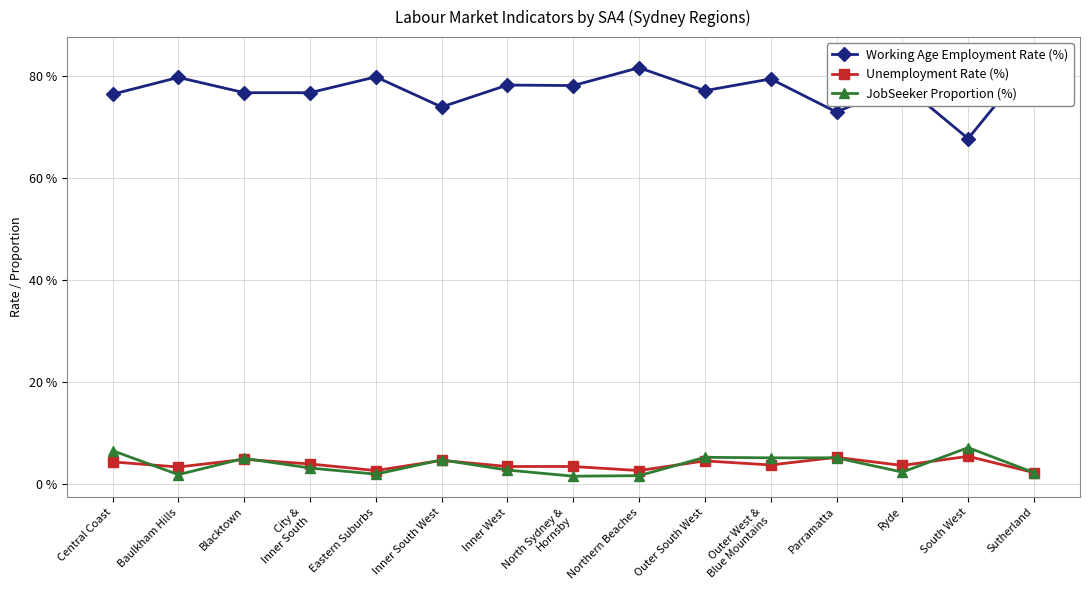

Is the value of JobSeeker Proportion (%) at Parramatta greater than the value of Working Age Employment Rate (%) at Inner South West?

No